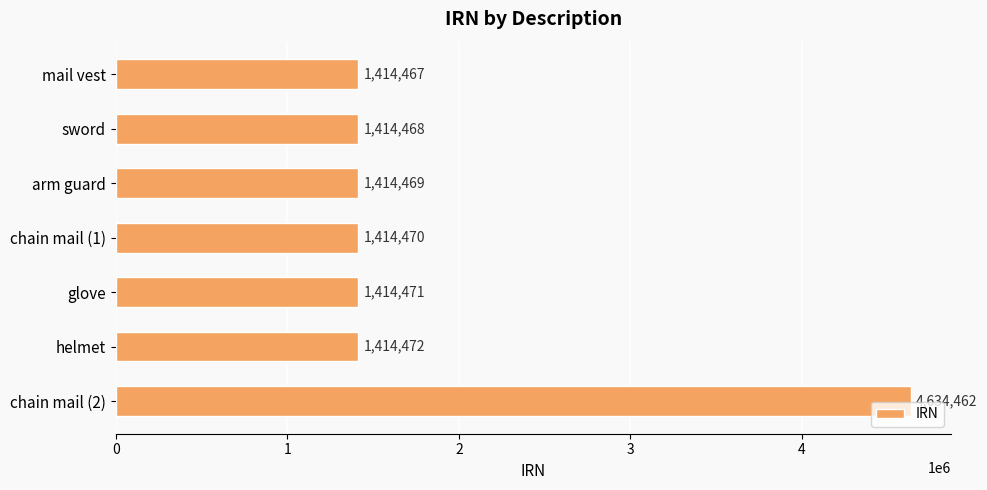

At which label is the value closest to 3024464?

helmet